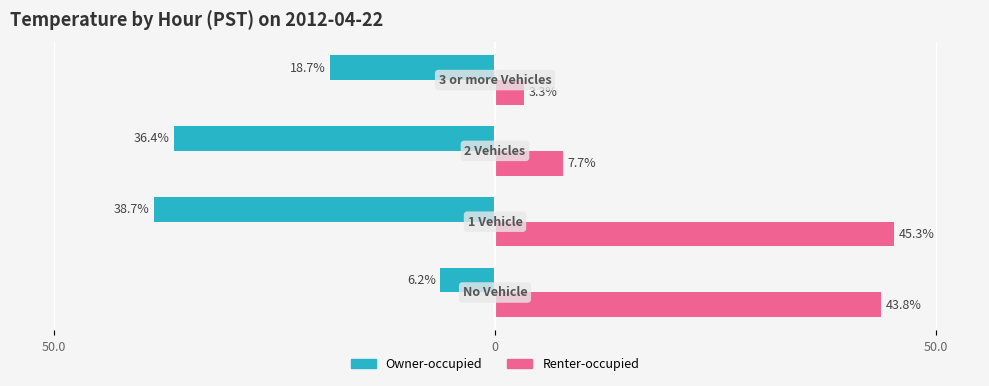

Which series has the largest range (max minus min)?

Renter-occupied